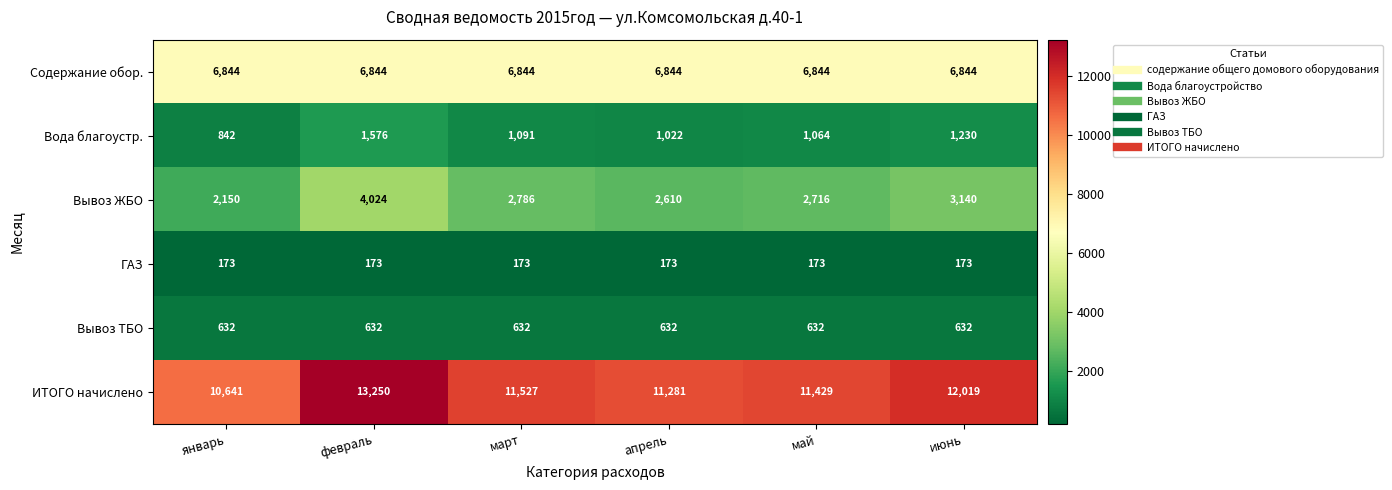

Rank the series by their maximum value, from highest to lowest.

ИТОГО начислено, Содержание обор., Вывоз ЖБО, Вода благоустр., Вывоз ТБО, ГАЗ